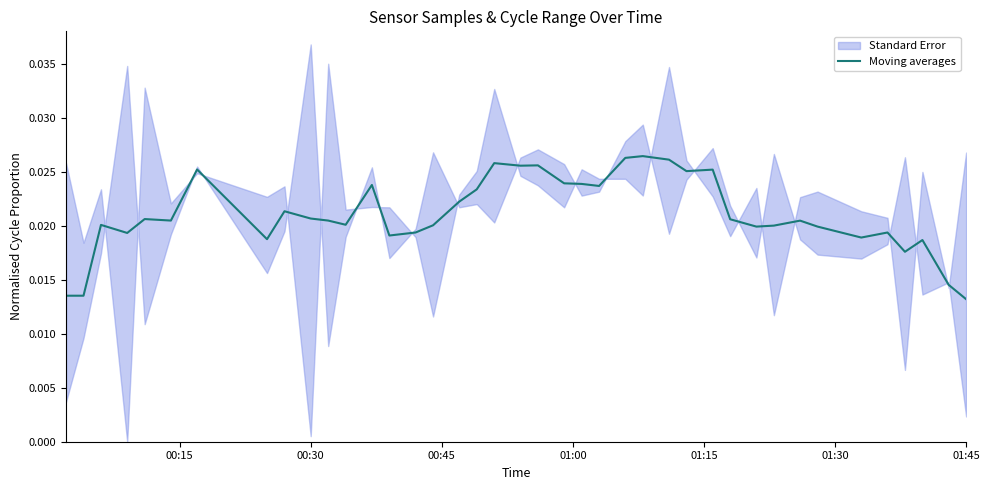

Is this an area chart (filled region under the line)?

No